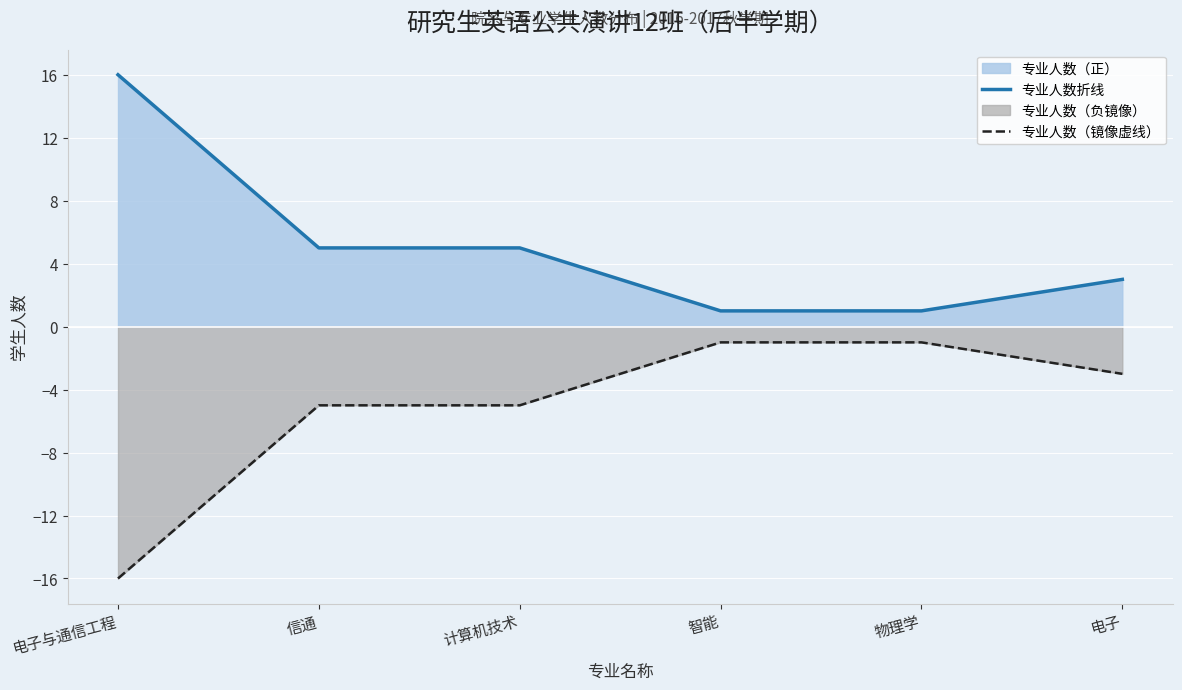

Is it true that 专业人数折线 equals 0 at 智能?

False